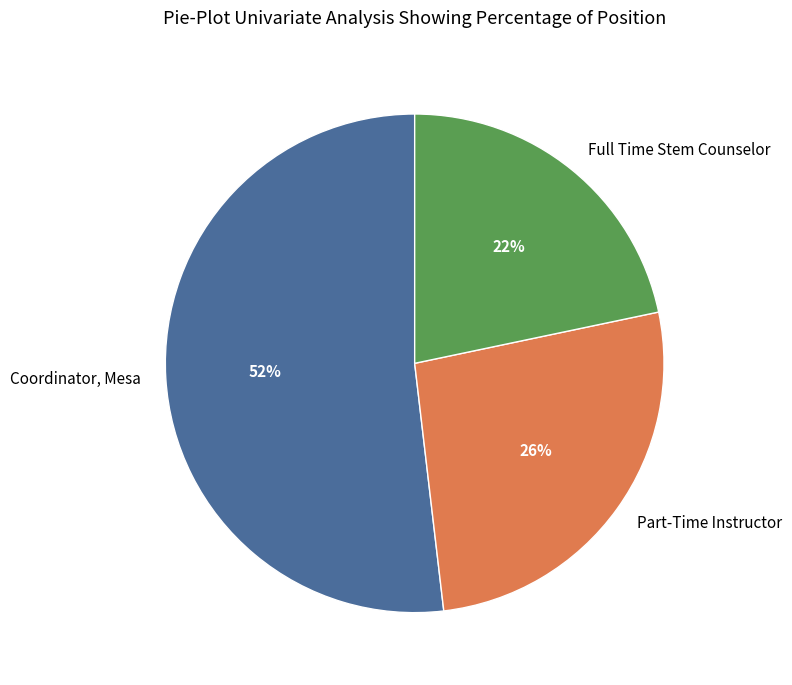

Is there a majority slice in this chart?

Yes